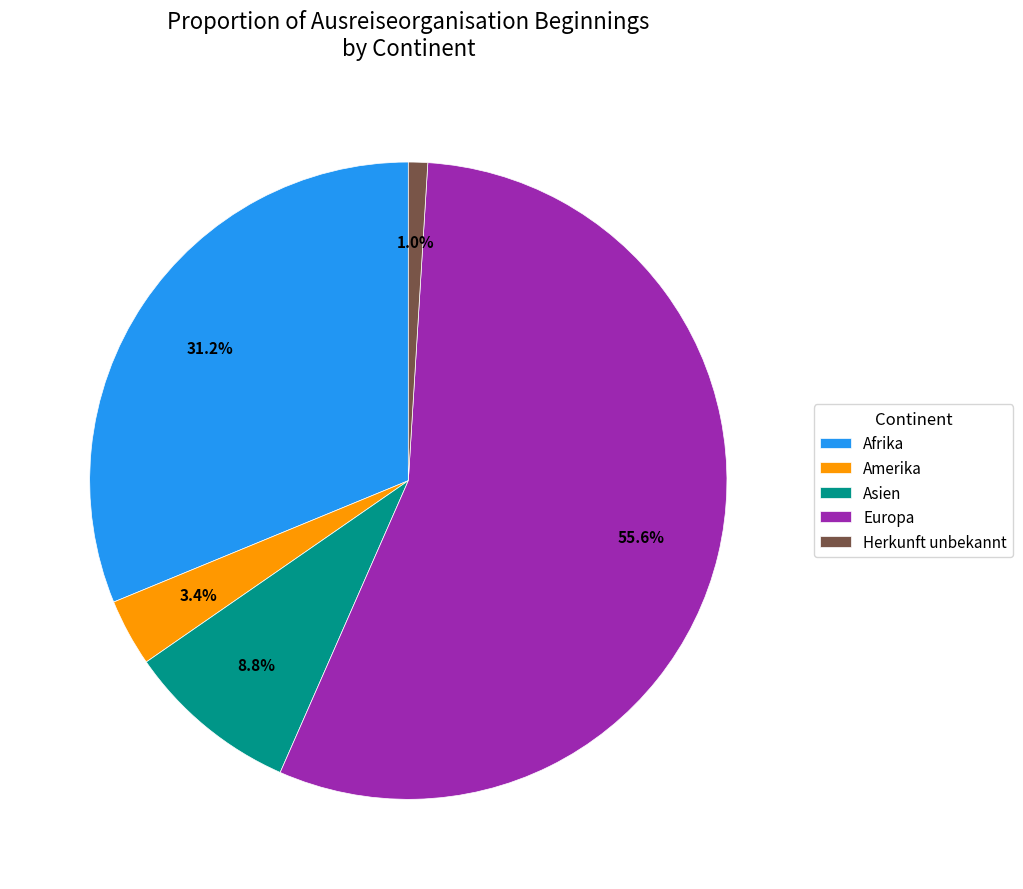

Is there a majority slice in this chart?

Yes